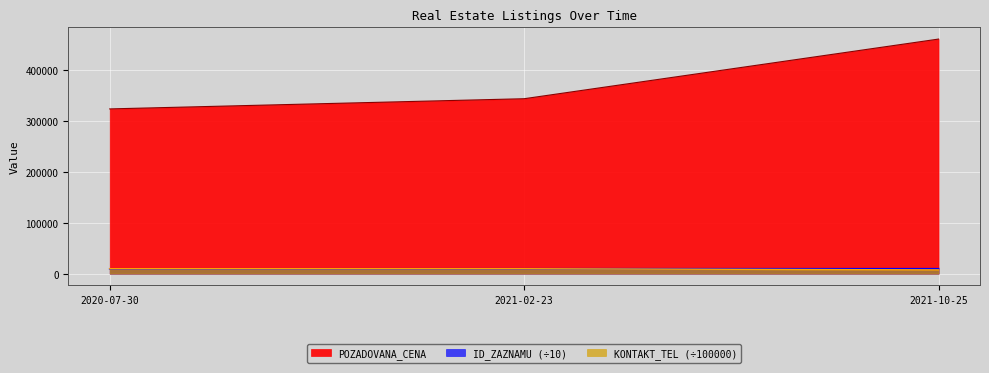

What is the maximum value shown in the chart?

460000.0